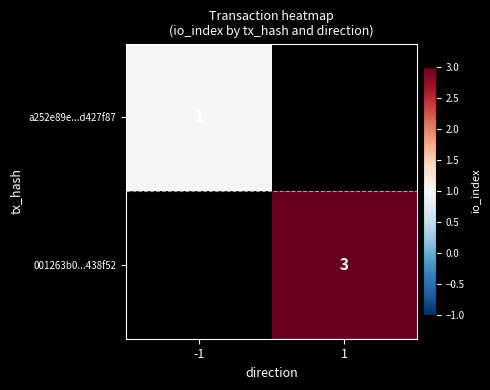

The 001263b0...438f52 series shows 3 at 1. True or false?

True